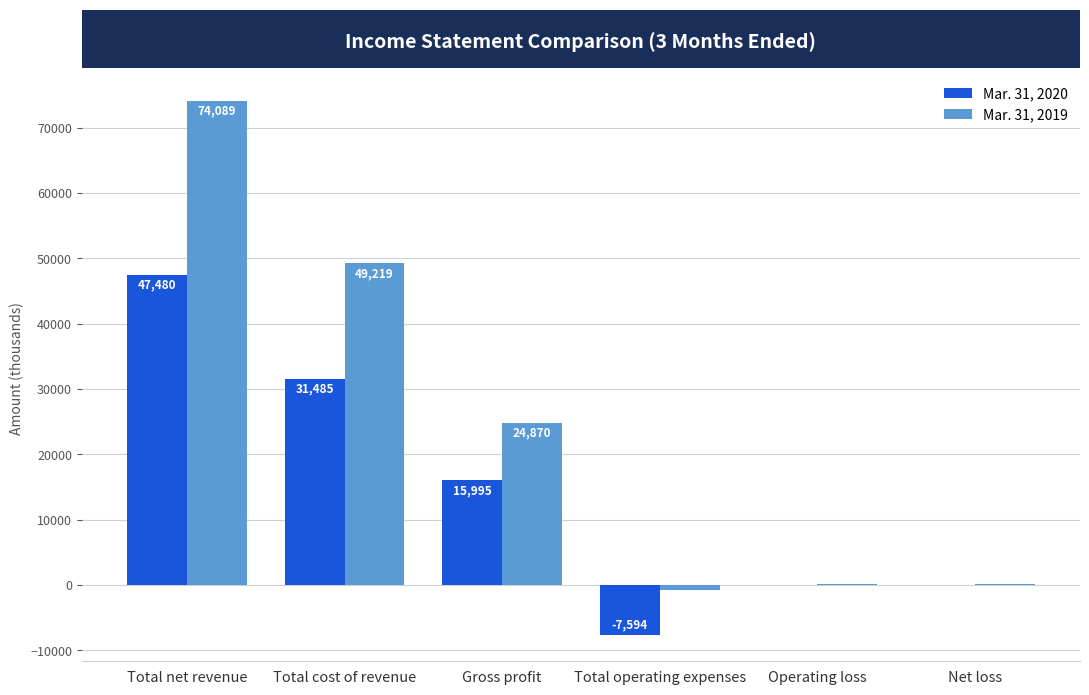

The value of Mar. 31, 2020 at Net loss is -5. True or false?

True